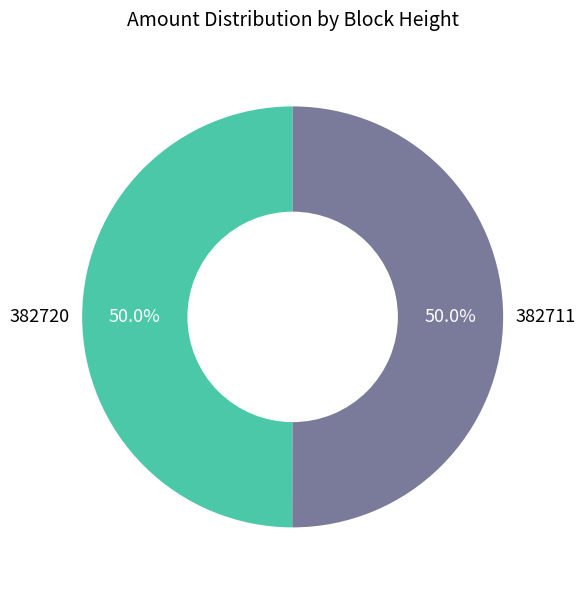

How many segments does this pie chart have?

2